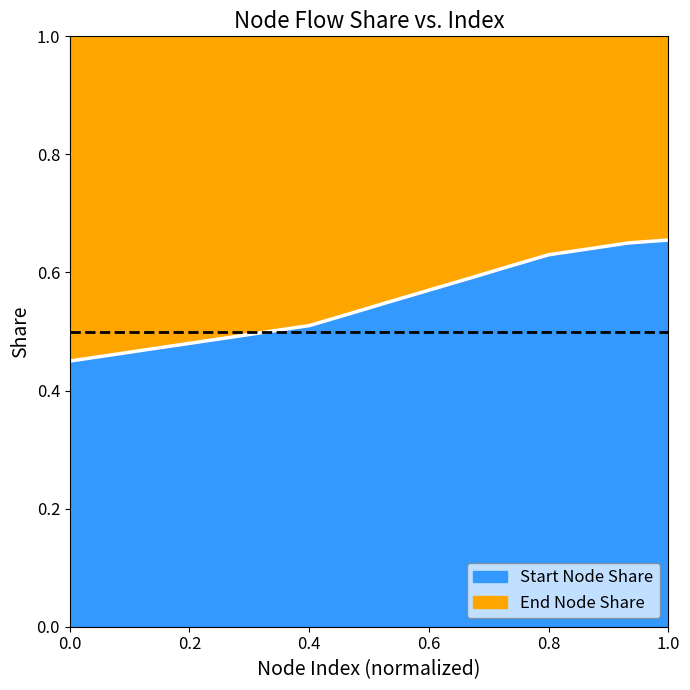

What is the difference between the maximum and minimum values?

0.2